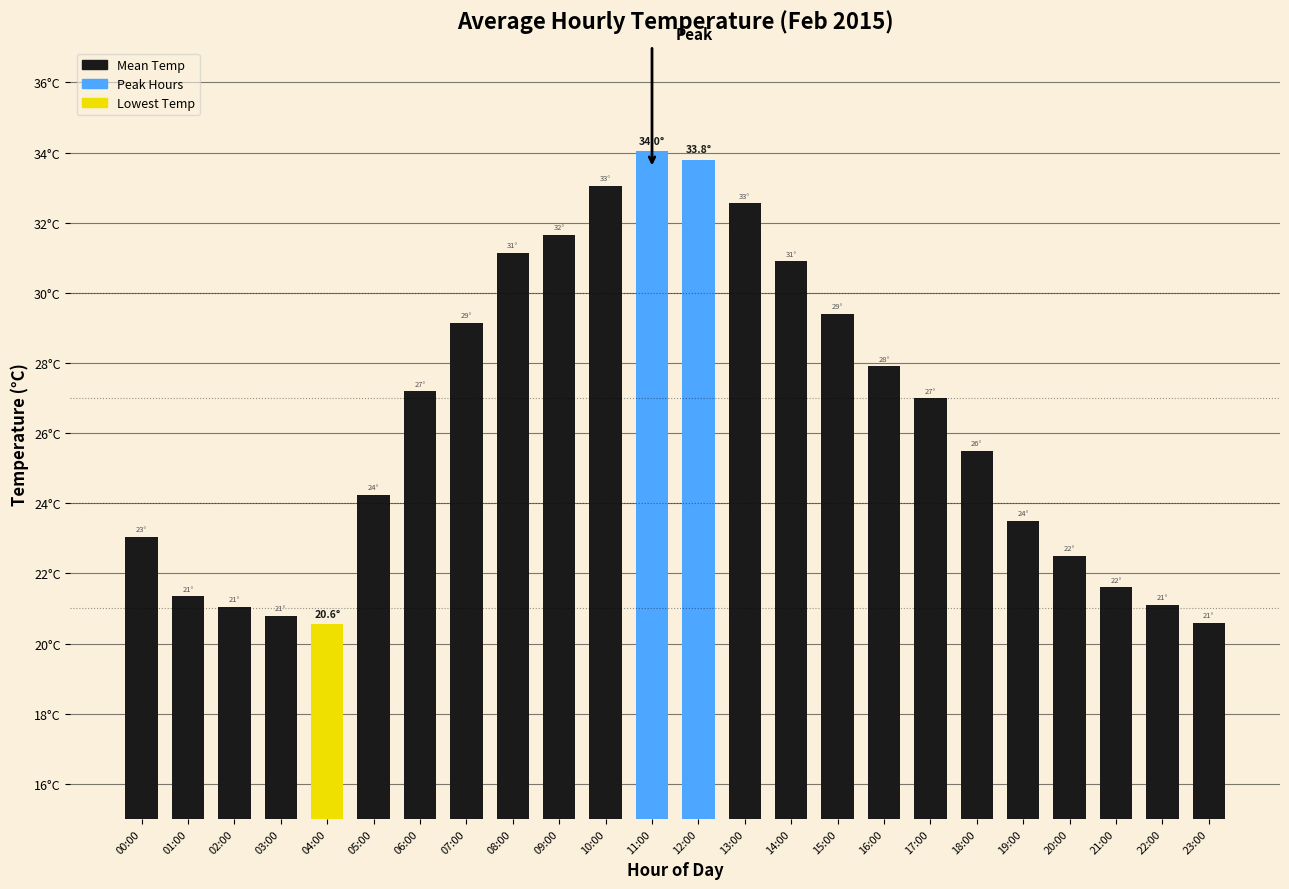

What is the smallest value displayed?

20.6